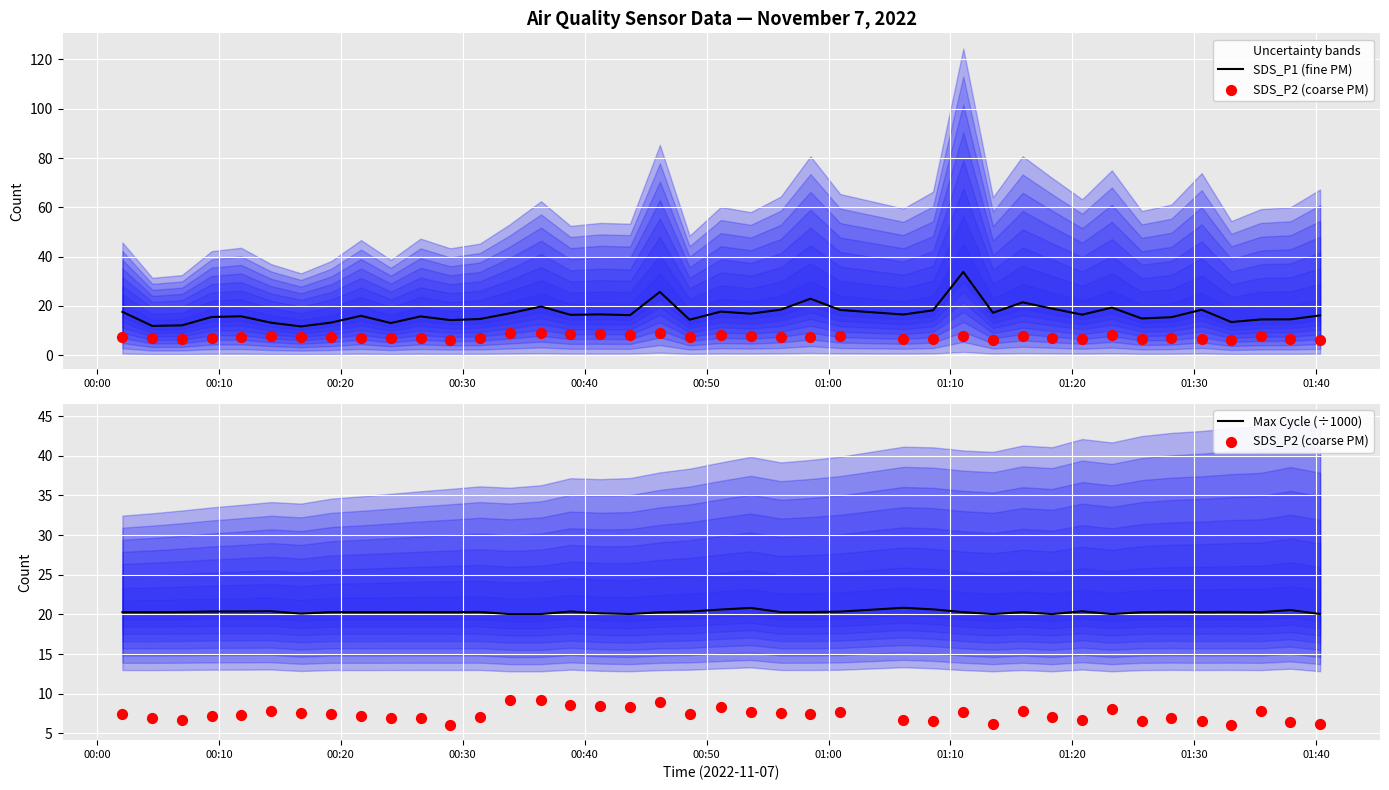

Which series contains the lowest Y value?

SDS_P2 (coarse PM)